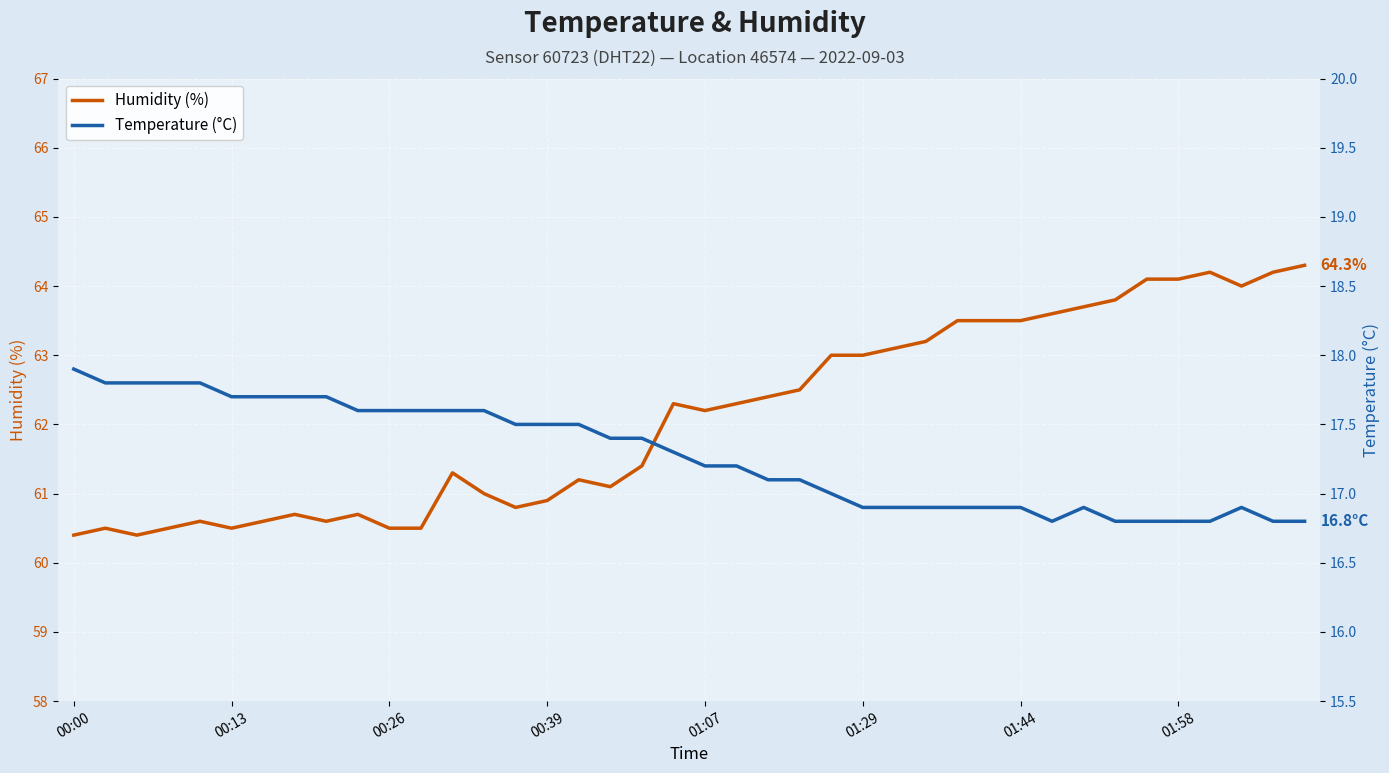

At which category does Temperature (°C) reach its first local valley?

31